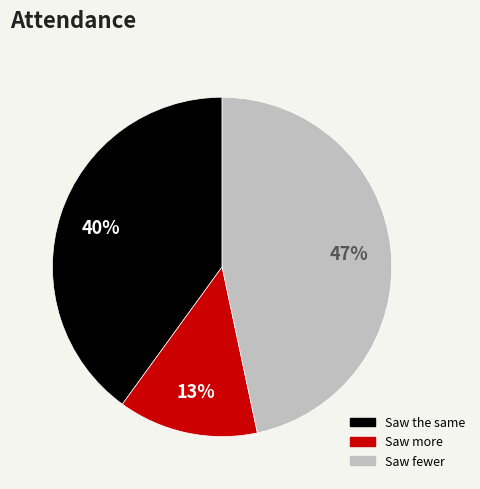

Does Saw the same represent more than half of the total?

No